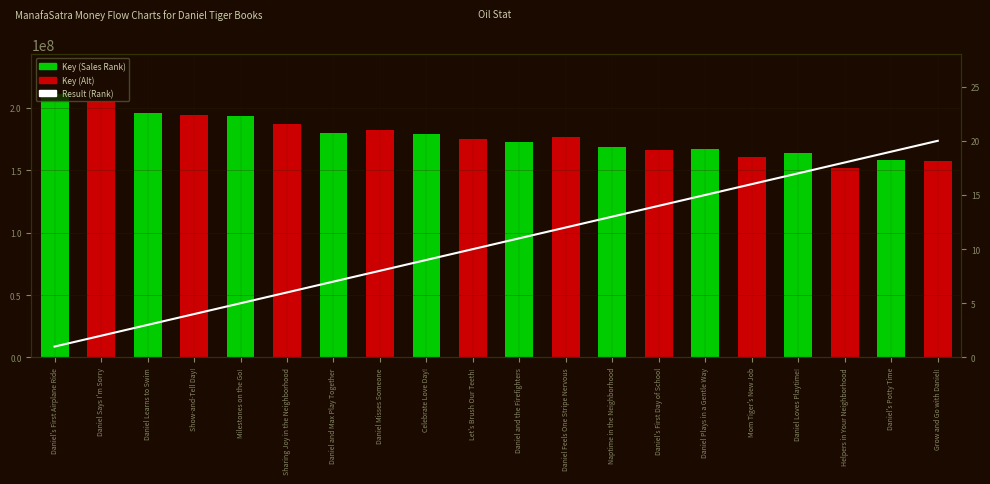

Reading left to right, transcribe all the data shown in this chart.

Key (Sales Rank): Daniel's First Airplane Ride=211414901	Daniel Says I'm Sorry=204701116	Daniel Learns to Swim=196354667	Show-and-Tell Day!=194212621	Milestones on the Go!=193324141	Sharing Joy in the Neighborhood=187013634	Daniel and Max Play Together=180113873	Daniel Misses Someone=181981736	Celebrate Love Day!=179484953	Let's Brush Our Teeth!=175191071	Daniel and the Firefighters=172964153	Daniel Feels One Stripe Nervous=176714532	Naptime in the Neighborhood=168849086	Daniel's First Day of School=166267488	Daniel Plays in a Gentle Way=166833917	Mom Tiger's New Job=160862758	Daniel Loves Playtime!=163511544	Helpers in Your Neighborhood=151915749	Daniel's Potty Time=158408038	Grow and Go with Daniel!=157461776
Result (Rank): Daniel's First Airplane Ride=1	Daniel Says I'm Sorry=2	Daniel Learns to Swim=3	Show-and-Tell Day!=4	Milestones on the Go!=5	Sharing Joy in the Neighborhood=6	Daniel and Max Play Together=7	Daniel Misses Someone=8	Celebrate Love Day!=9	Let's Brush Our Teeth!=10	Daniel and the Firefighters=11	Daniel Feels One Stripe Nervous=12	Naptime in the Neighborhood=13	Daniel's First Day of School=14	Daniel Plays in a Gentle Way=15	Mom Tiger's New Job=16	Daniel Loves Playtime!=17	Helpers in Your Neighborhood=18	Daniel's Potty Time=19	Grow and Go with Daniel!=20